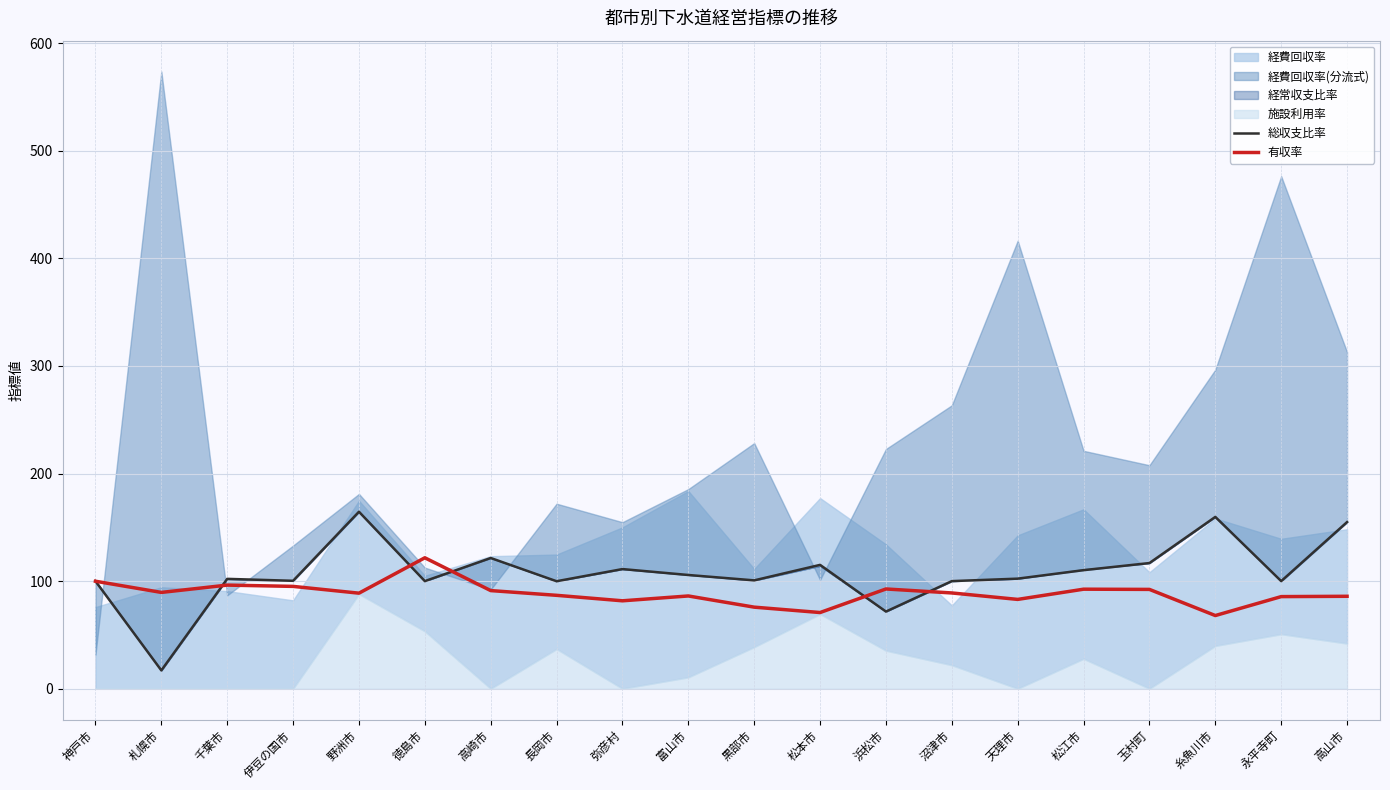

The 総収支比率 series shows 164.5 at 野洲市. True or false?

True